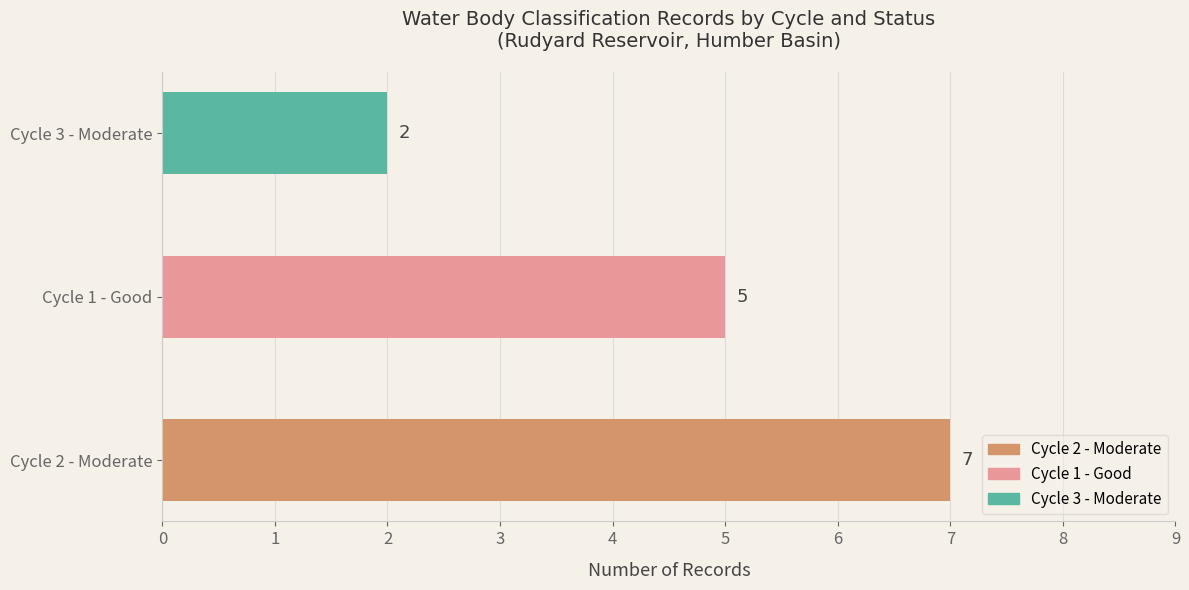

How many values are between 2 and 7?

3